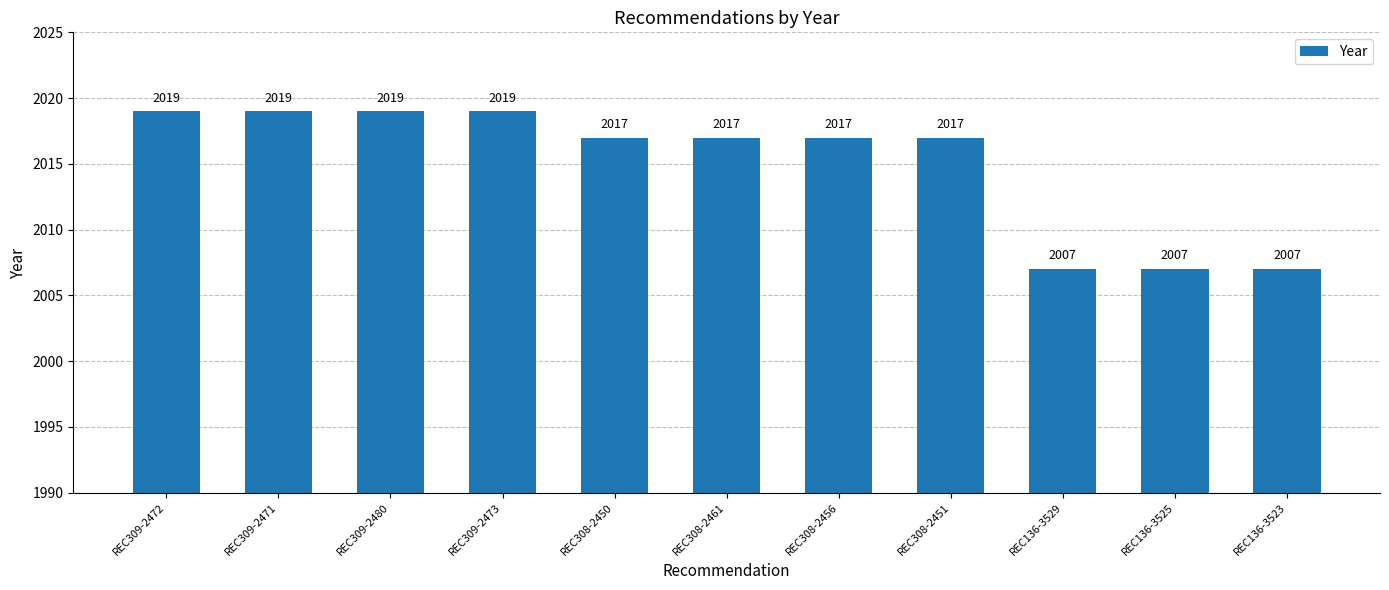

How many data points are less than 2017?

3